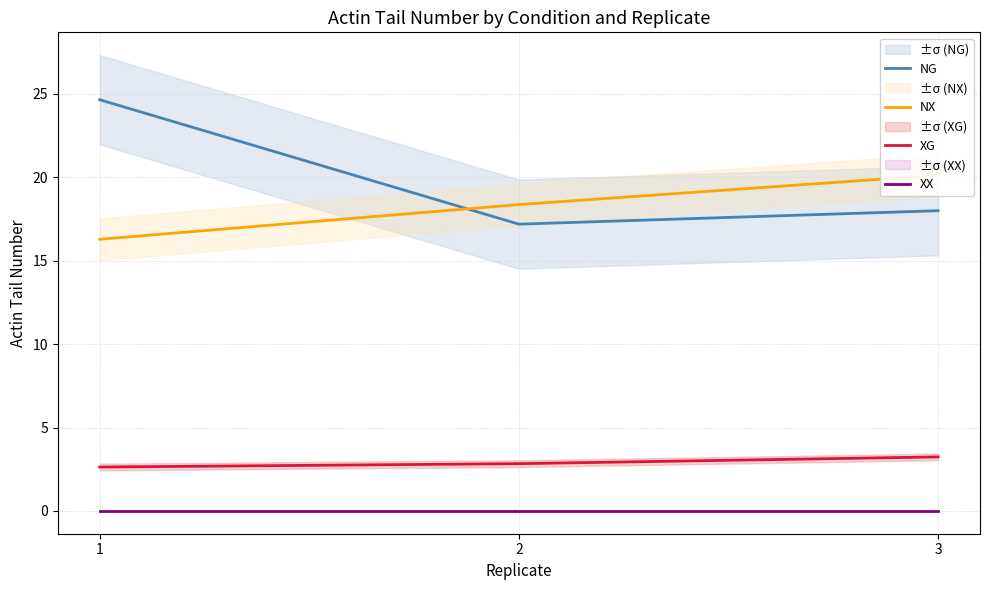

Which has a higher value, 1 or 2?

1